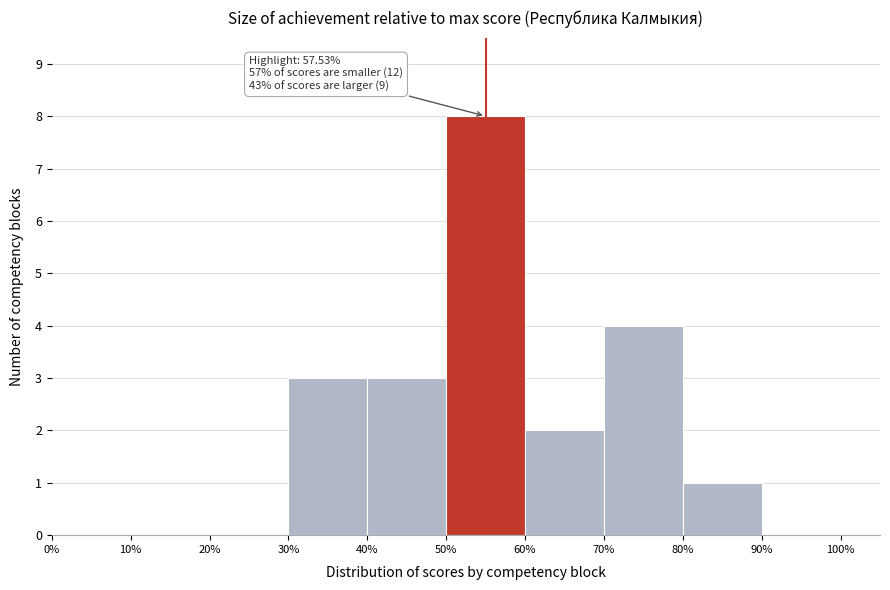

Which range on the x-axis has the tallest bar?

50% to 60%